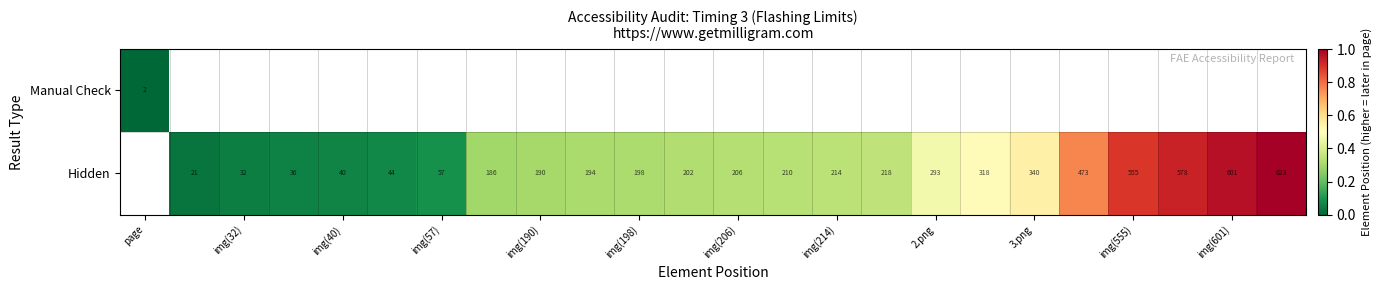

True or false: Hidden has a value of 16 at img(40).

False